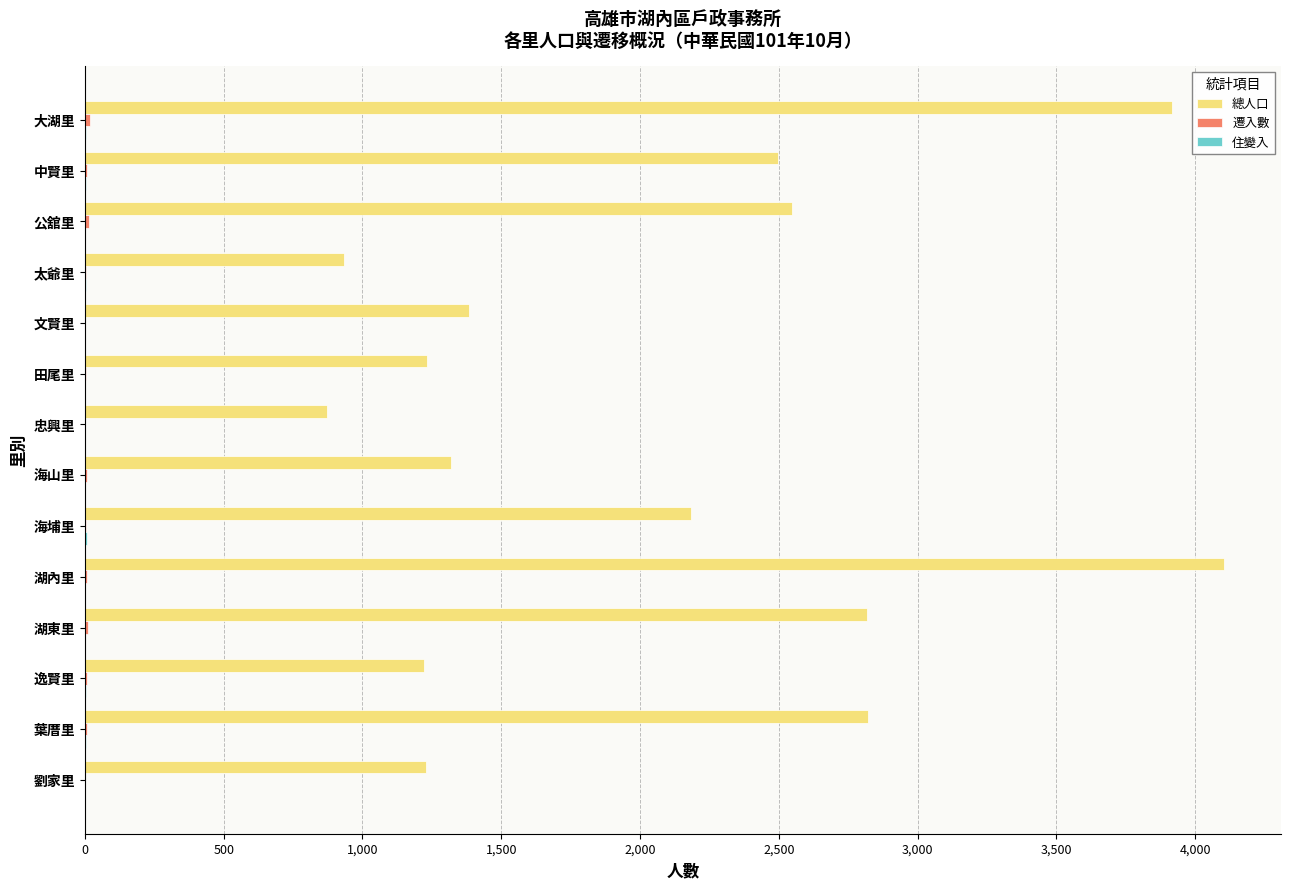

Which series has the largest total across all categories?

總人口